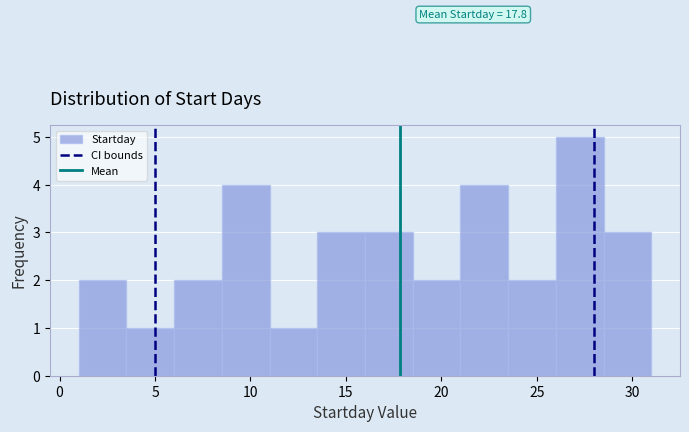

Which range on the x-axis has the tallest bar?

26.0 to 28.5